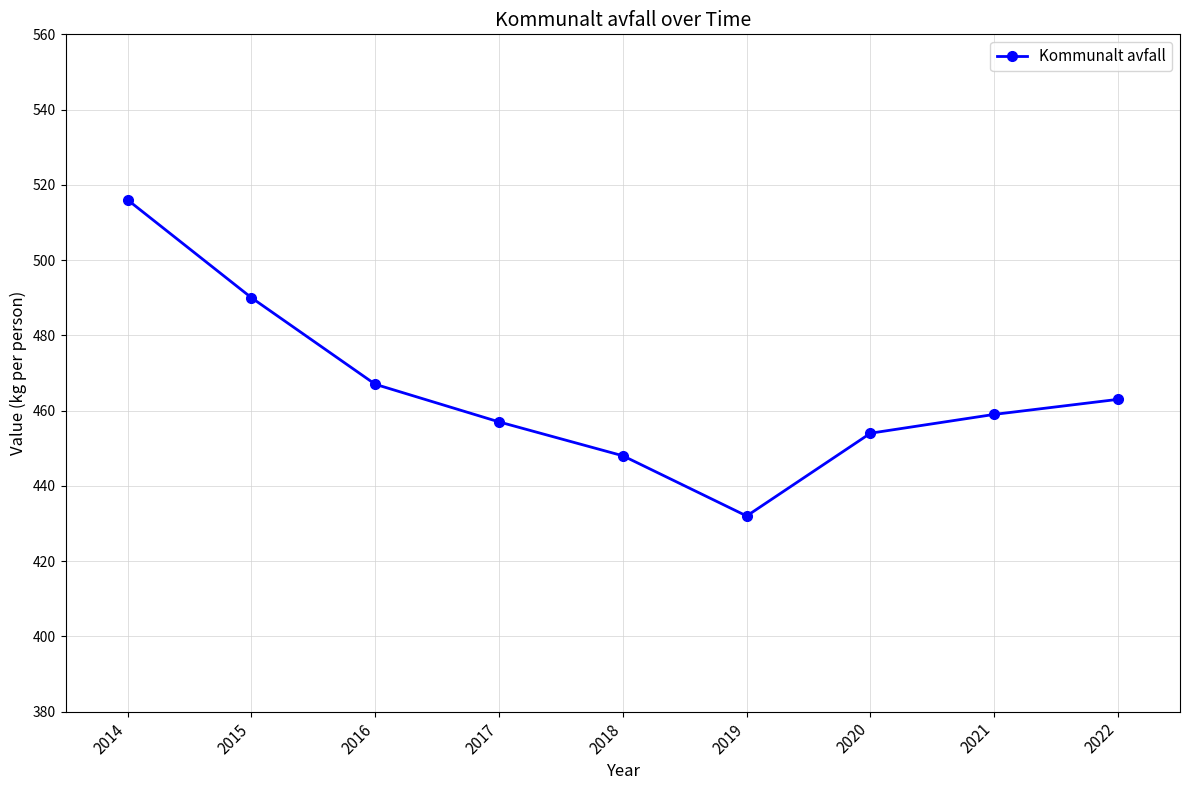

What is the difference between the values at 2022 and 2018?

15